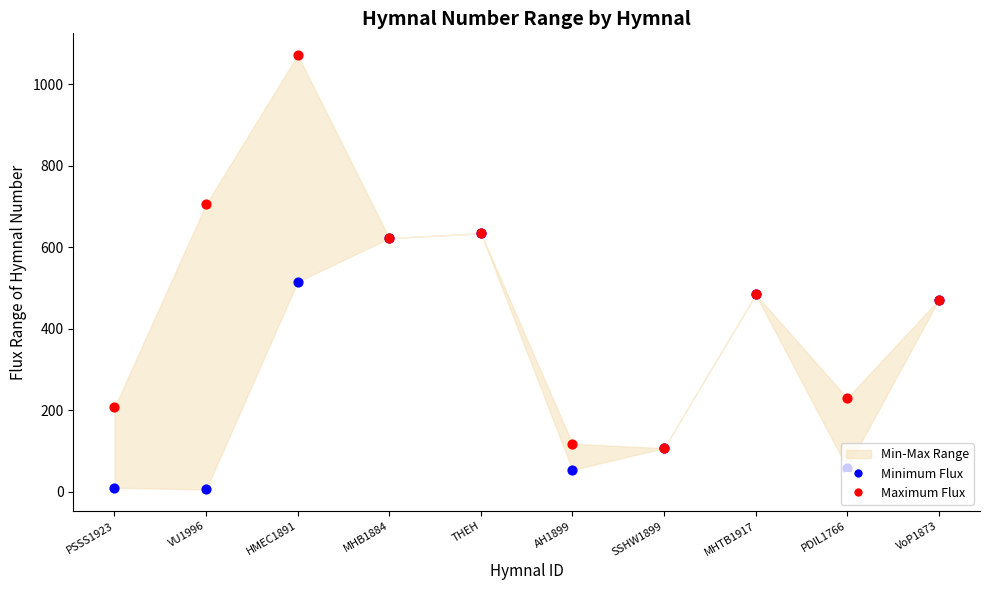

Which series has the widest spread of Y values?

Maximum Flux